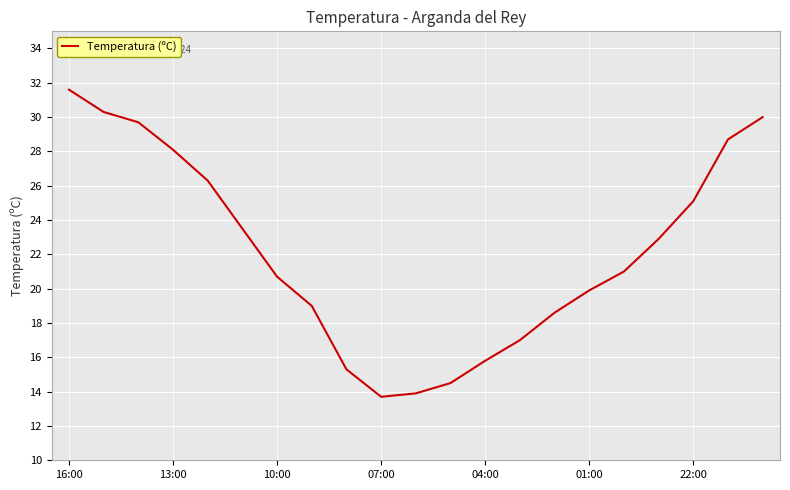

What is the maximum value shown in the chart?

31.6